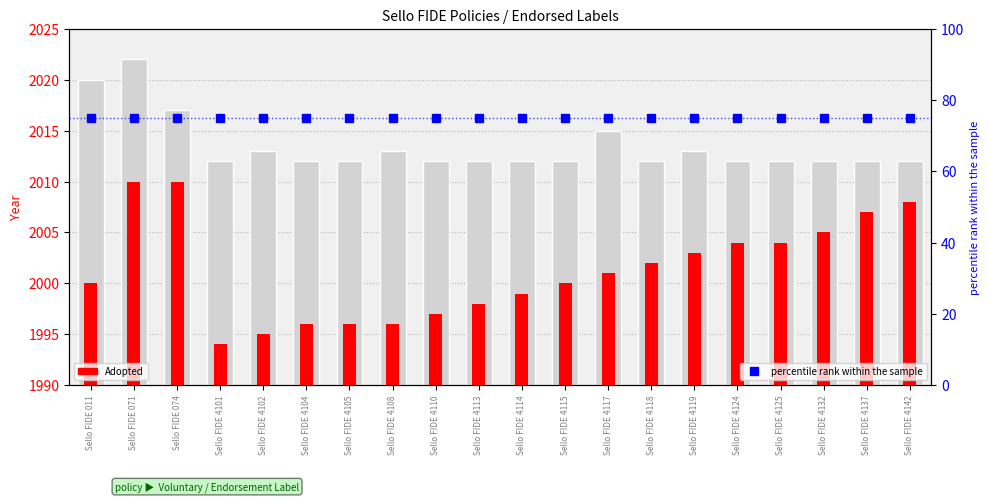

What is the value of the percentile rank within the sample bar at the 17th from the left?

75